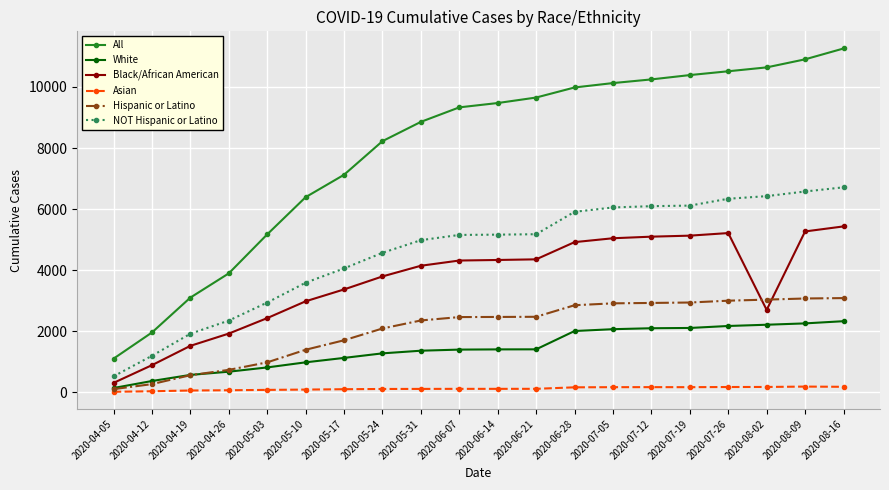

What is the lowest value of the Hispanic or Latino series?

98